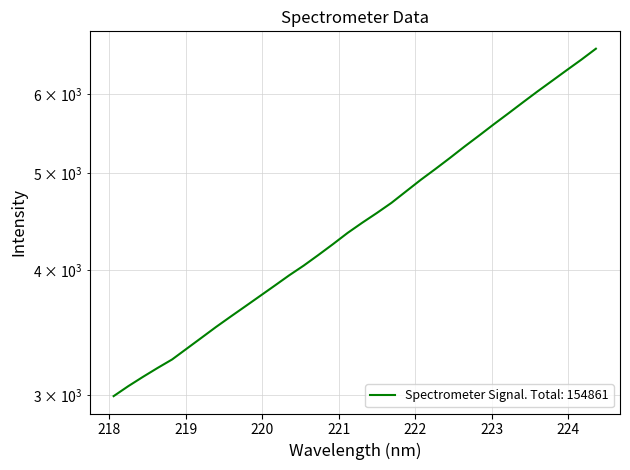

What position from the right is 219.7801?

25